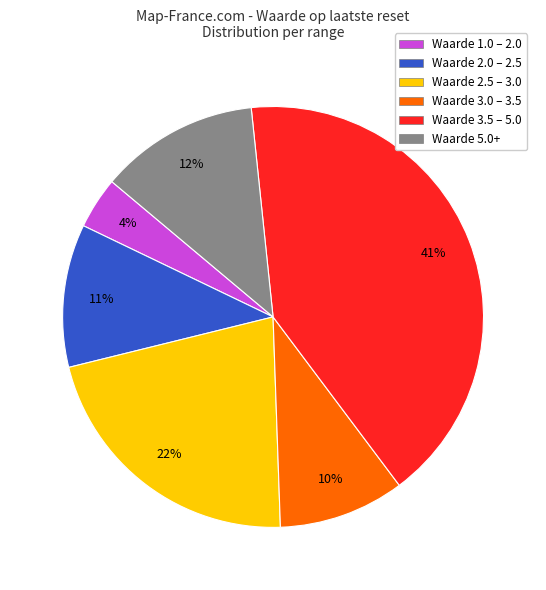

Which slice is the largest?

Waarde 3.5 – 5.0